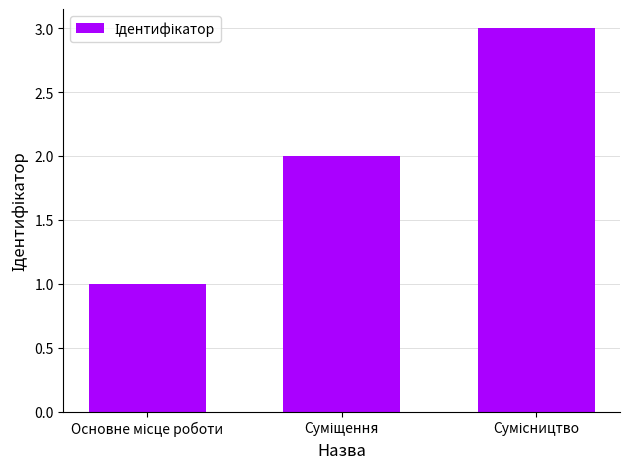

What is the greatest value displayed?

3